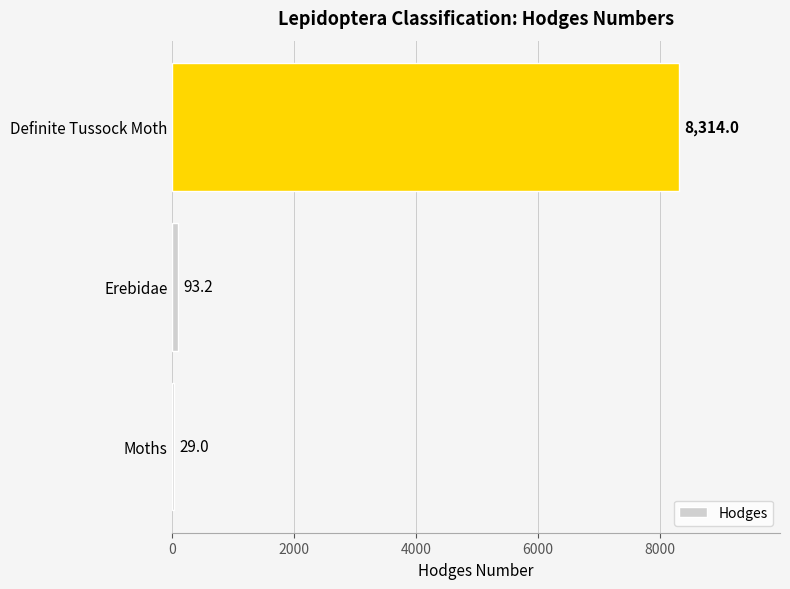

What is the change in value from Moths to Definite Tussock Moth?

+8285.0